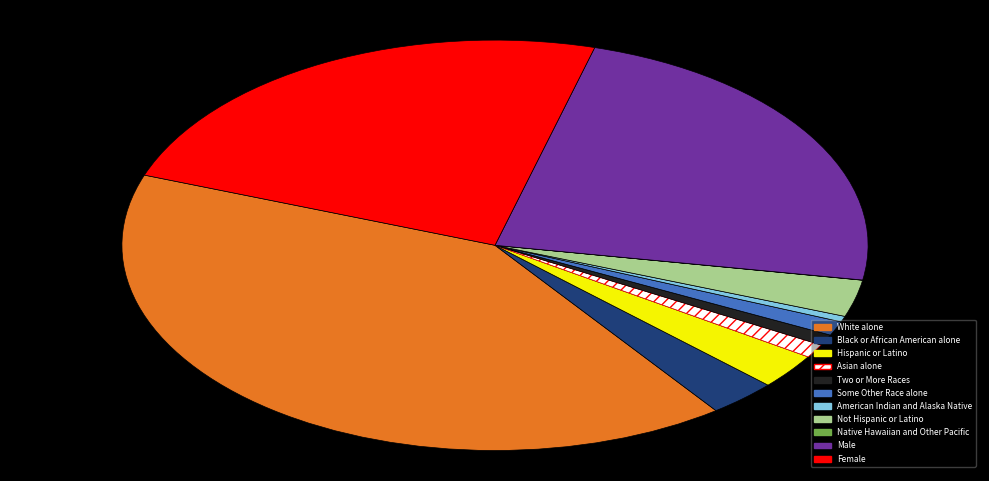

Which category has the biggest portion of the pie?

White alone